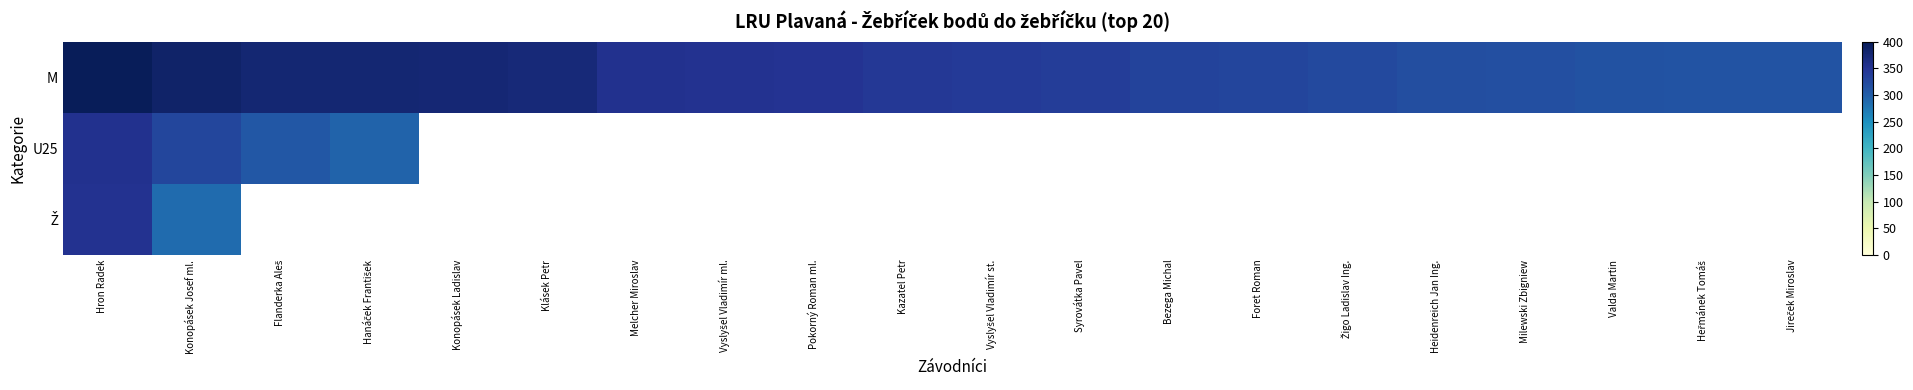

Which series has the largest range (max minus min)?

M